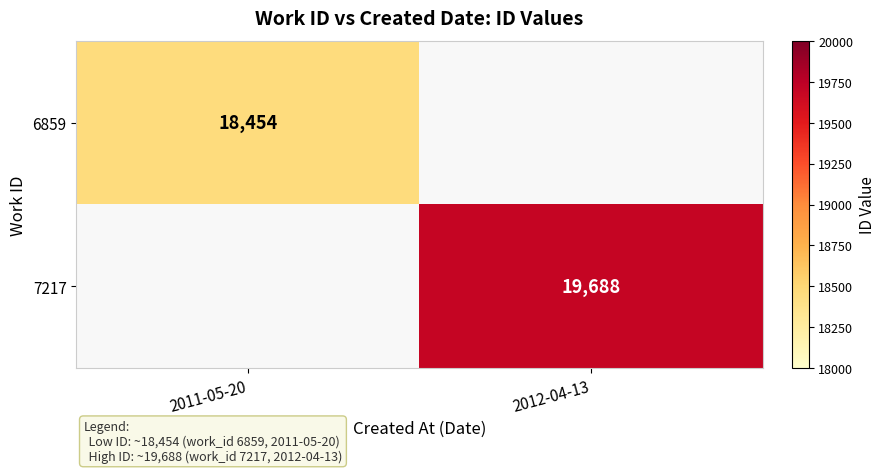

Is the value of 7217 at 2012-04-13 greater than the value of 6859 at 2011-05-20?

Yes